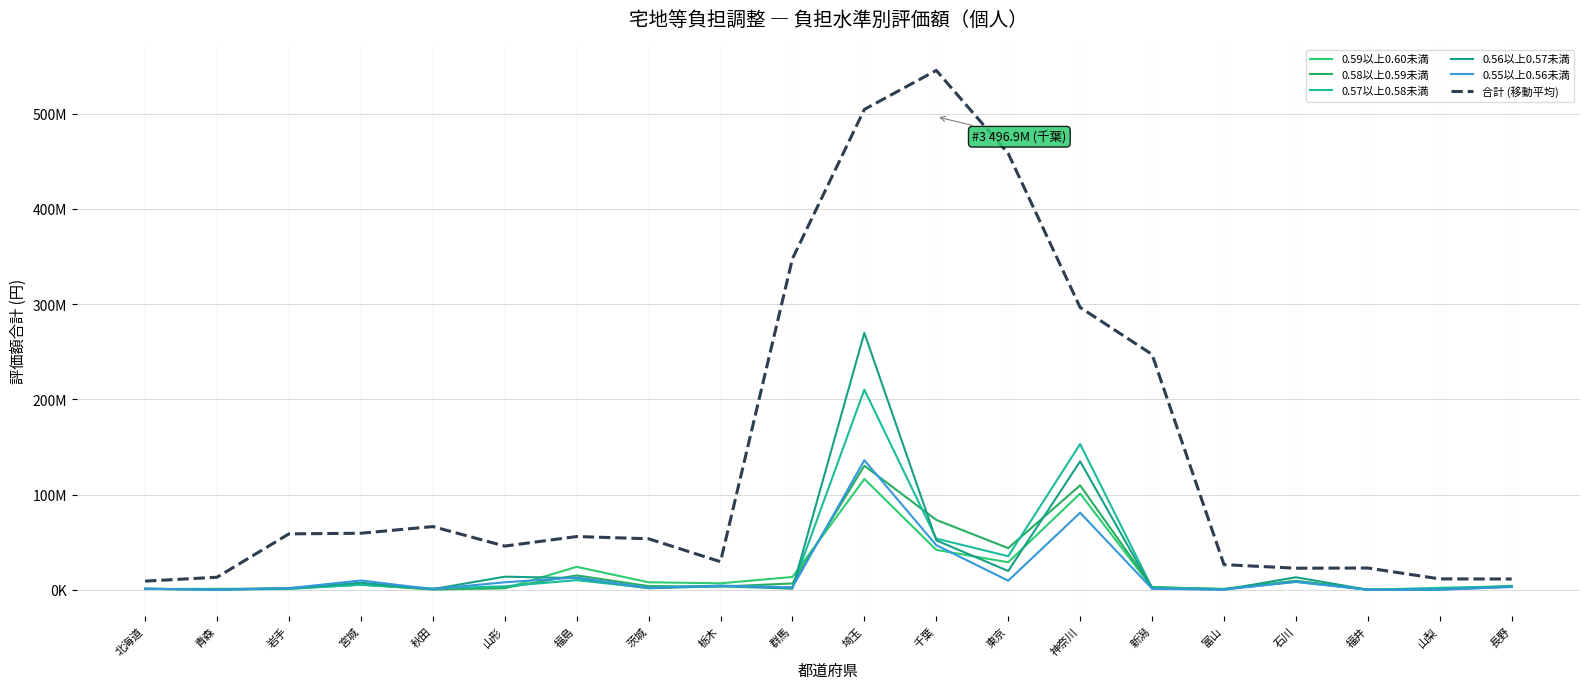

Does the chart display data point markers on the line(s)?

No